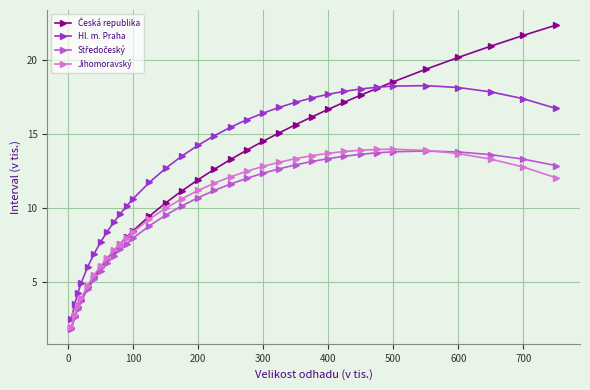

What is the smallest value displayed?

1.9